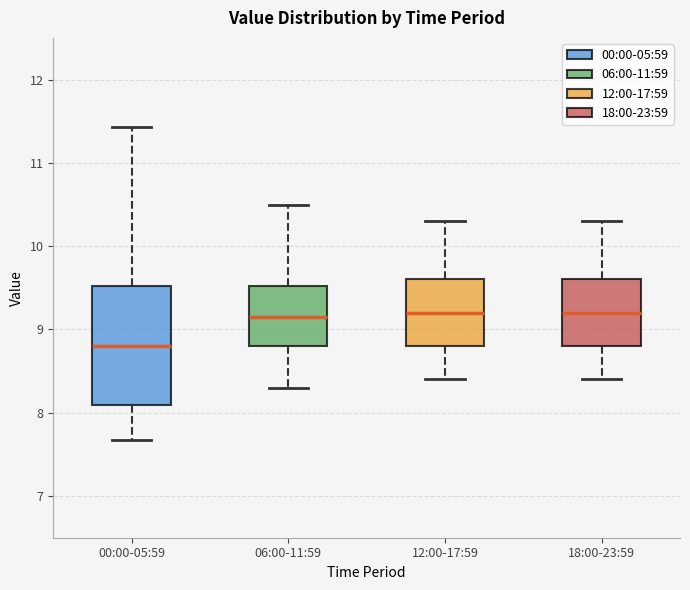

Which box is the tallest, from its lower edge to its upper edge?

00:00-05:59